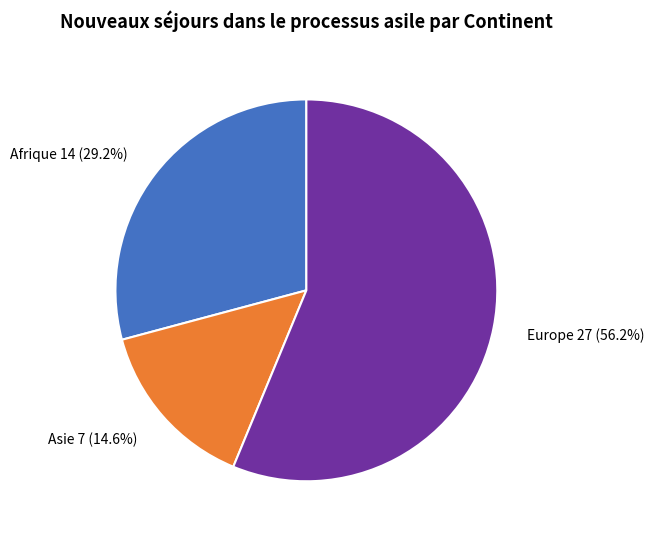

To the nearest percent, what is the average slice percentage?

33%